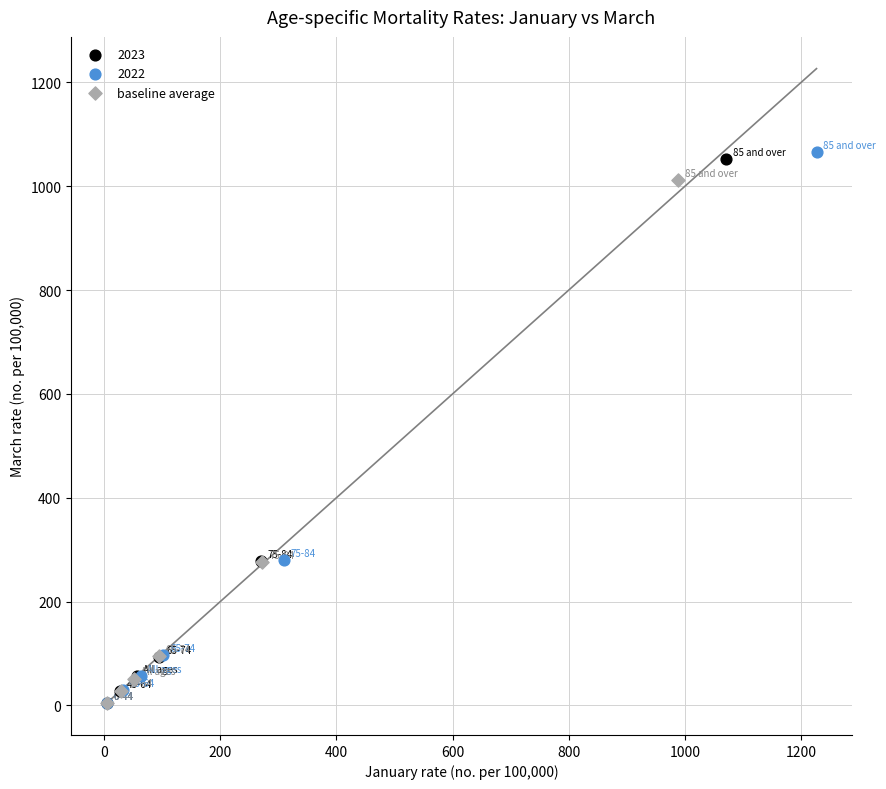

Which series has the widest spread of Y values?

2022